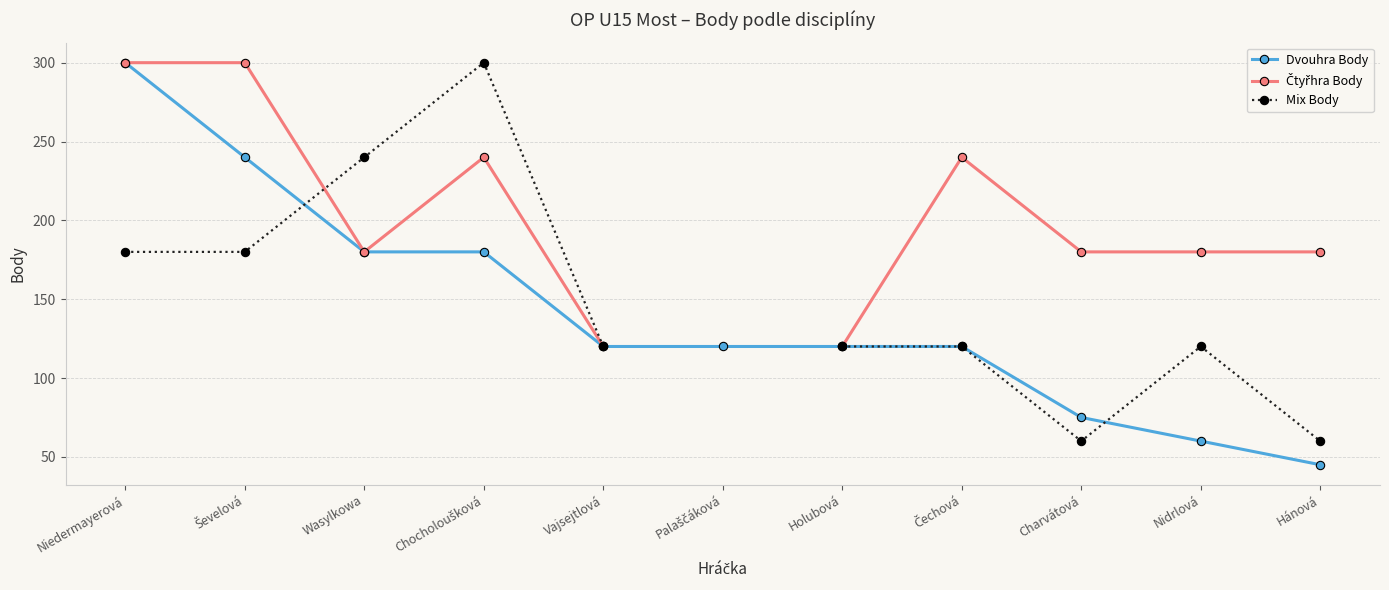

What is the total value across all series at Ševelová?

720.0